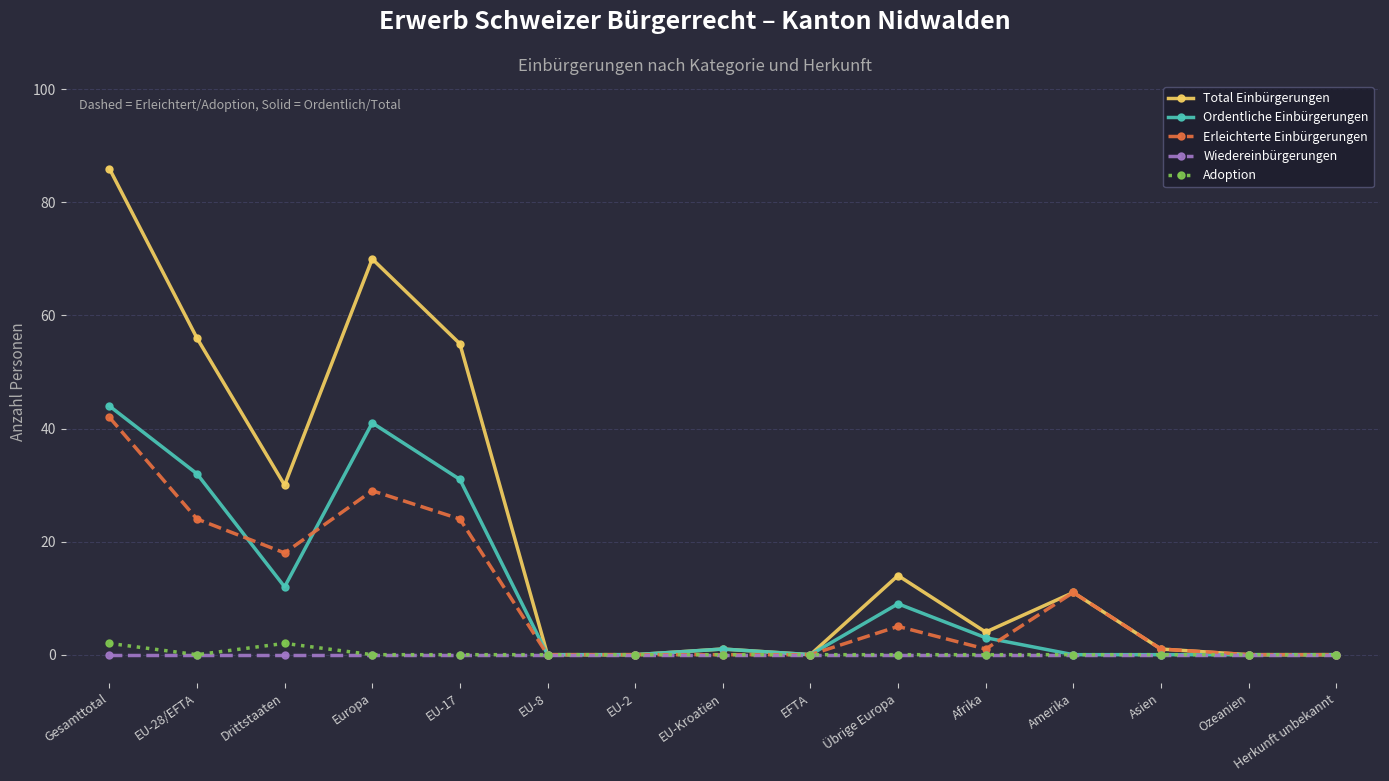

What is the highest value of the Total Einbürgerungen series?

86